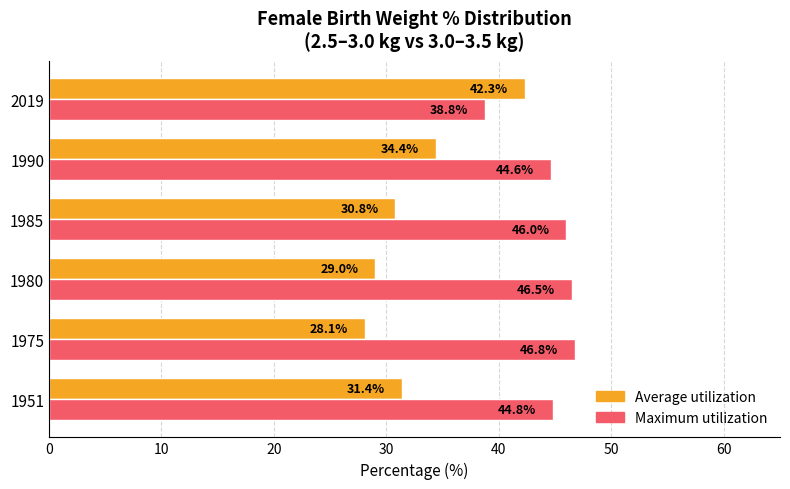

True or false: Average utilization has a value of 48.6 at 1985.

False